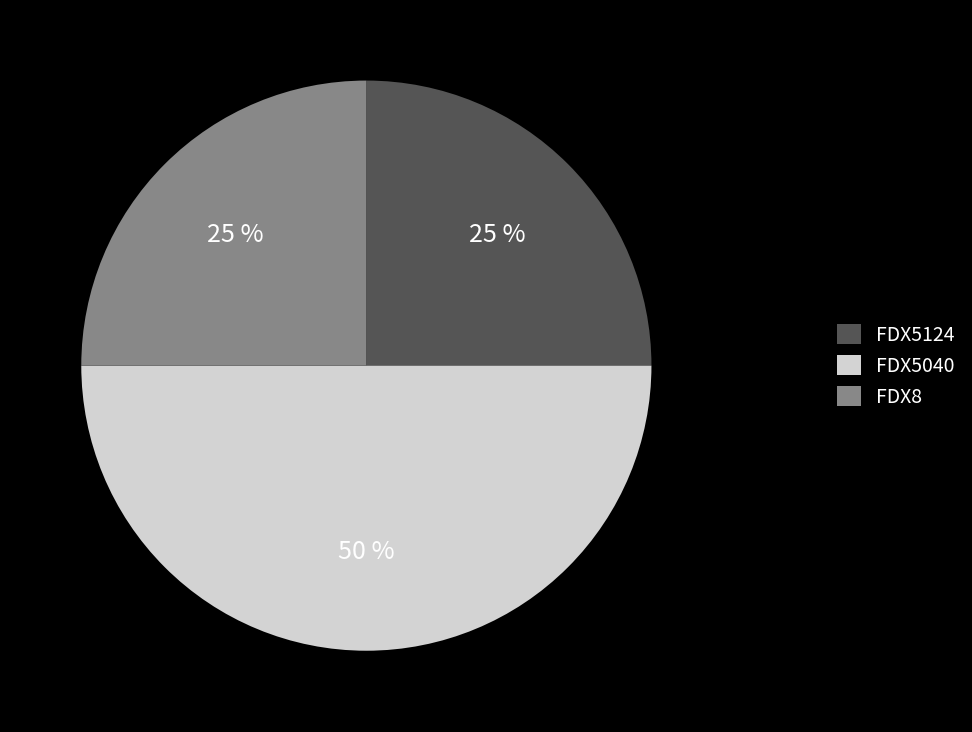

How many segments does this pie chart have?

3